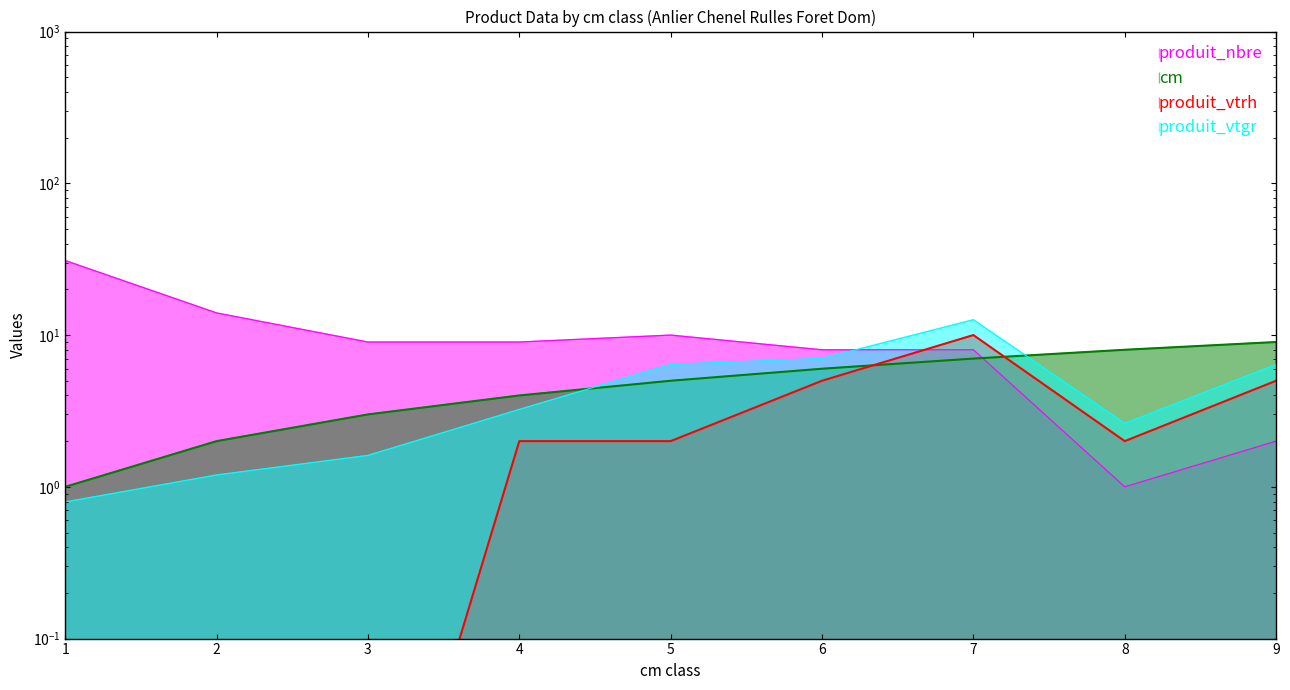

True or false: cm has more than 0 points higher than both neighbors.

False